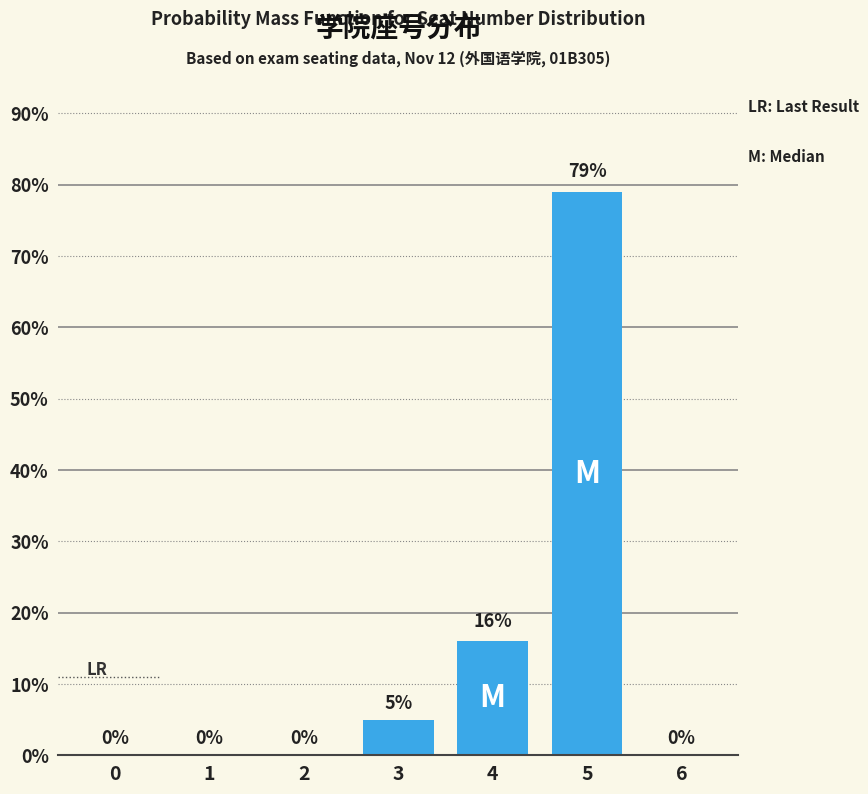

Reading left to right, list all the values displayed in this chart.

0=0	1=0	2=0	3=5	4=16	5=79	6=0